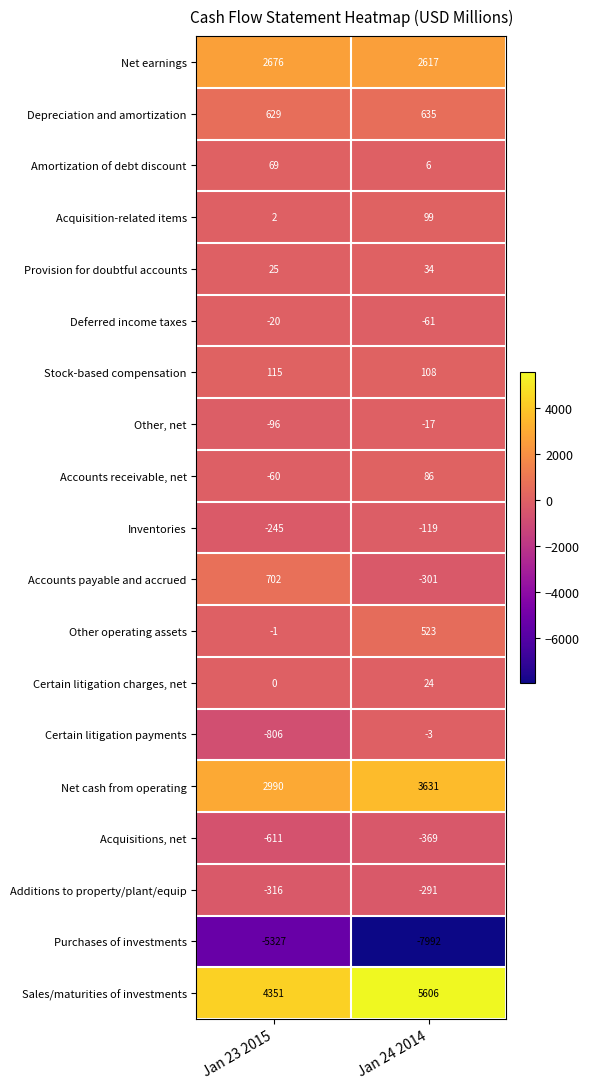

Which series has the largest total across all categories?

Sales/maturities of investments